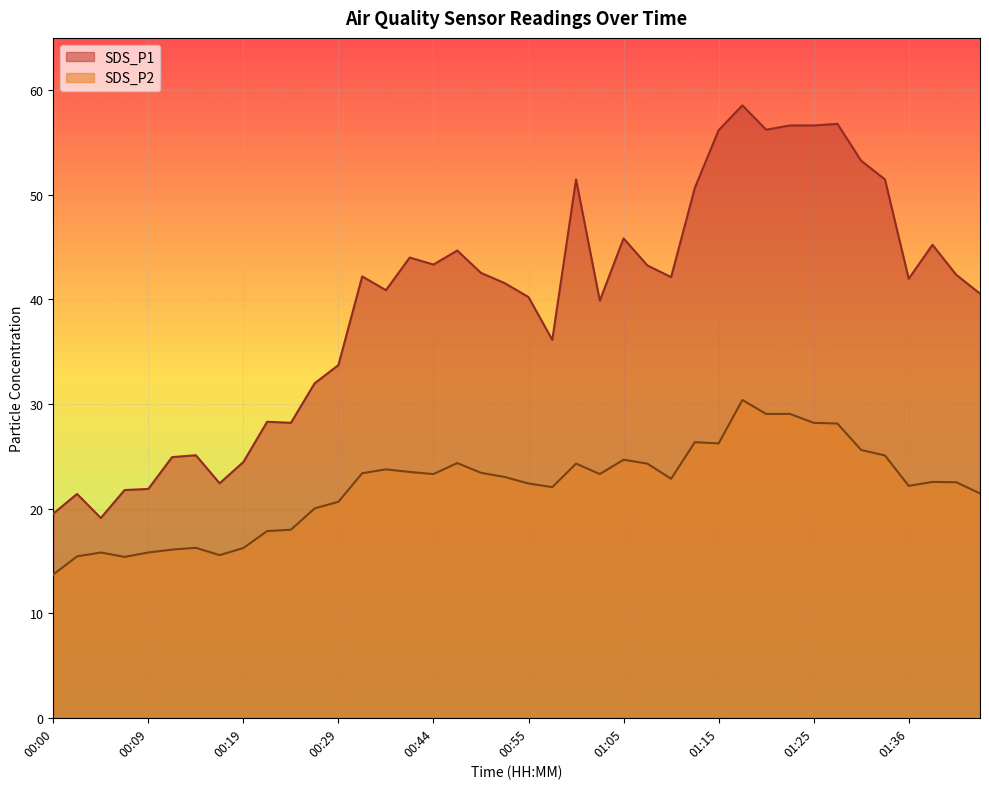

Which series changed the most between 00:21 and 01:10?

SDS_P1